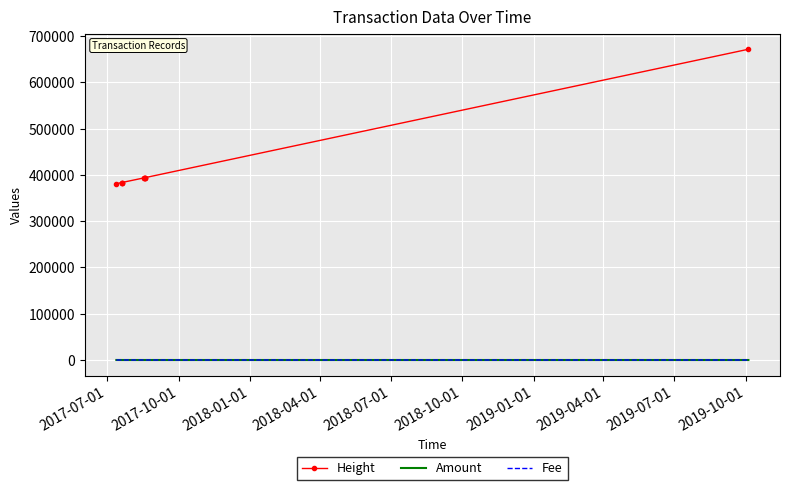

What is the value of the Fee point at the 9th from the left?

1.0